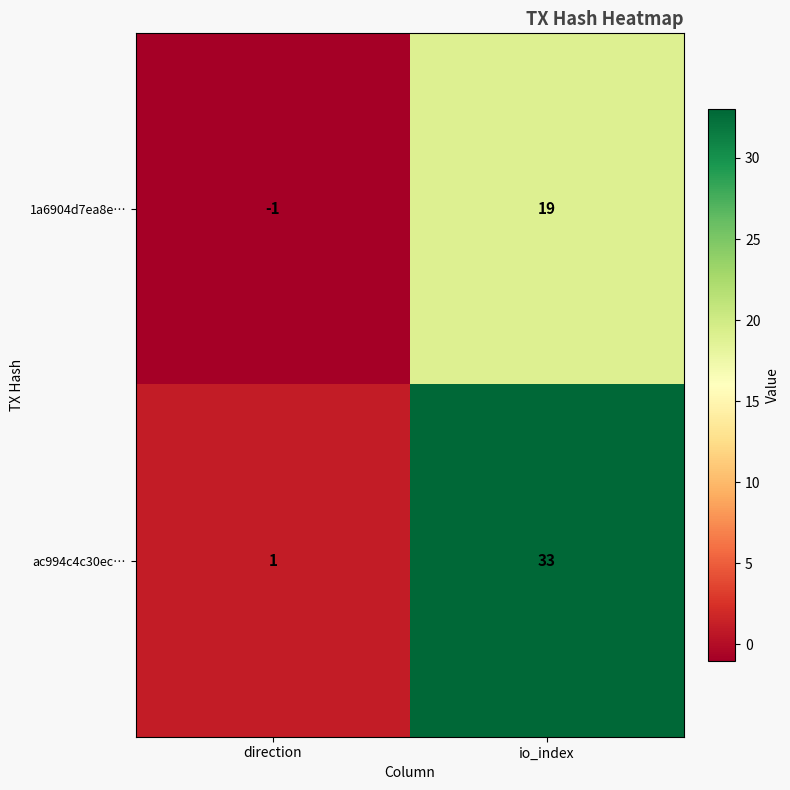

Reading right to left, extract all data points from this chart.

1a6904d7ea8e…: 19	-1
ac994c4c30ec…: 33	1